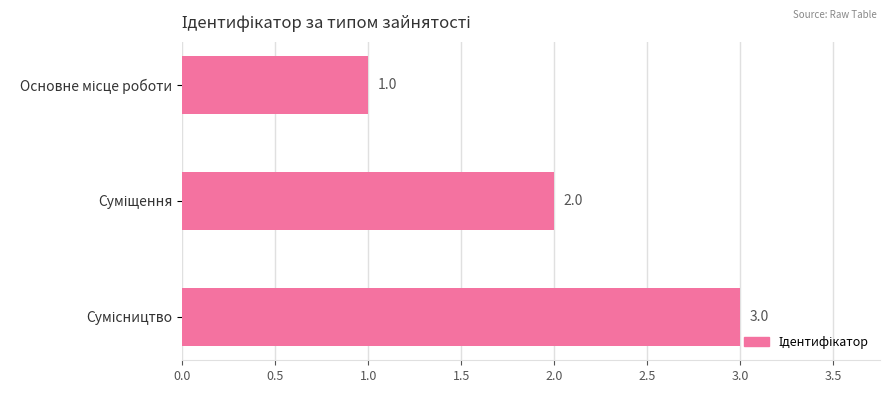

What is the sum of all values?

6